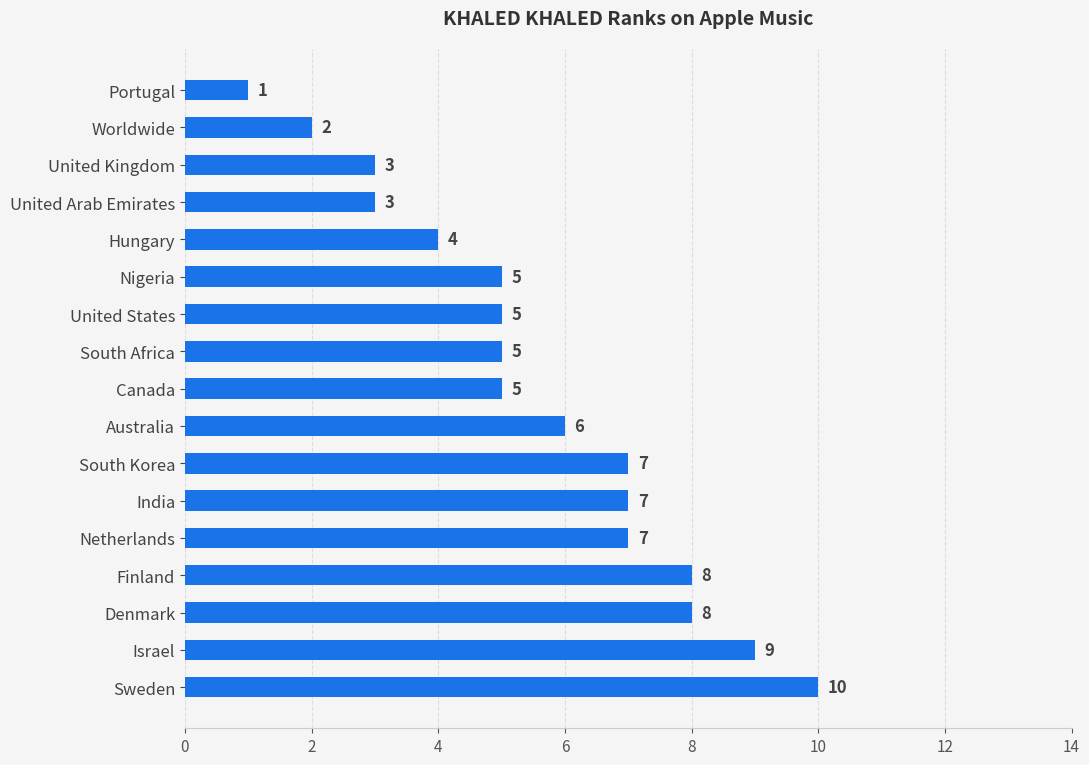

What is the difference between the values at United Arab Emirates and Netherlands?

4